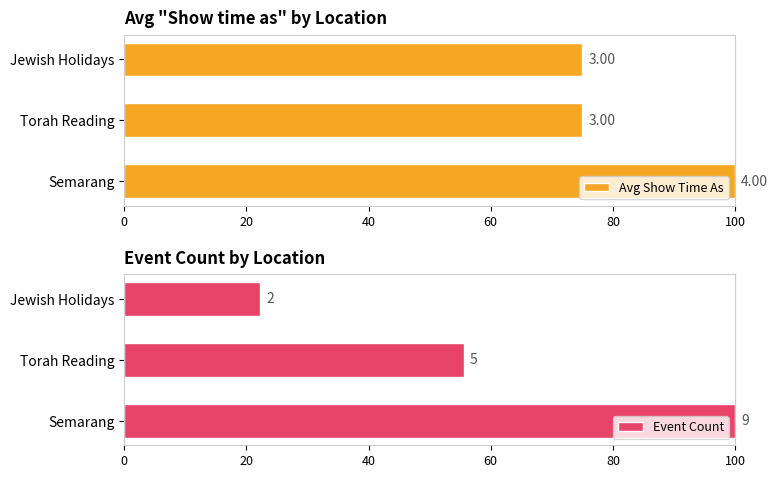

How many distinct data groups are displayed?

2